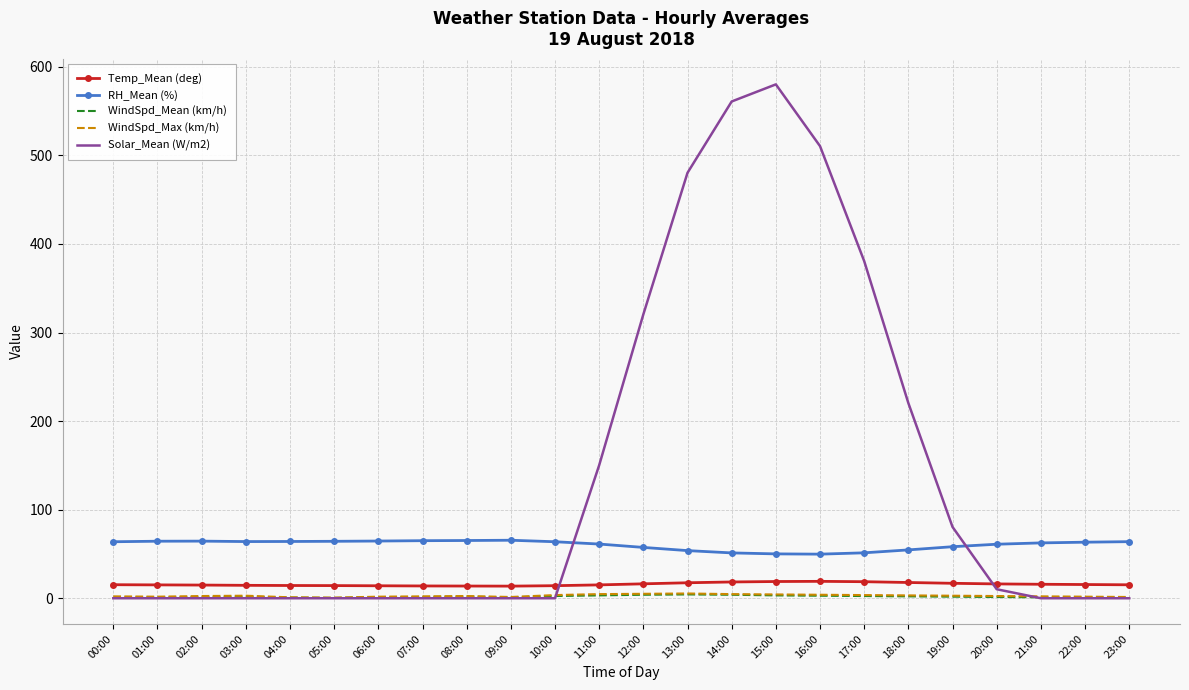

What is the maximum value shown in the chart?

580.1